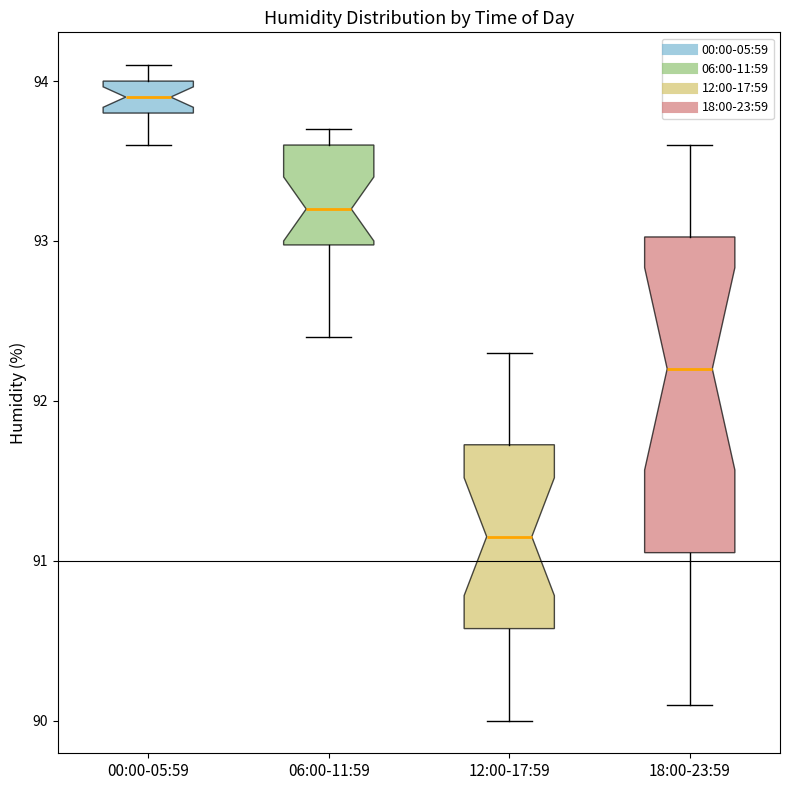

Reading left to right, read every box against the y-axis: the position of its median line, the range the box covers, and the ends of its whiskers. The values are not printed on the chart, so give them approximately, as read against the axis.

00:00-05:59: median 93.9, box 93.8 to 94.0, whiskers 93.6 to 94.1
06:00-11:59: median 93.2, box 93.0 to 93.6, whiskers 92.4 to 93.7
12:00-17:59: median 91.2, box 90.6 to 91.7, whiskers 90.0 to 92.3
18:00-23:59: median 92.2, box 91.1 to 93.0, whiskers 90.1 to 93.6